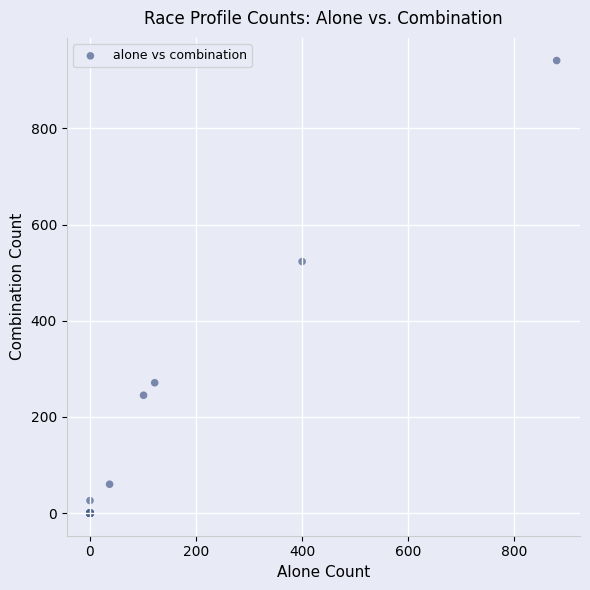

What Y value in the scatter plot is closest to 470?

523